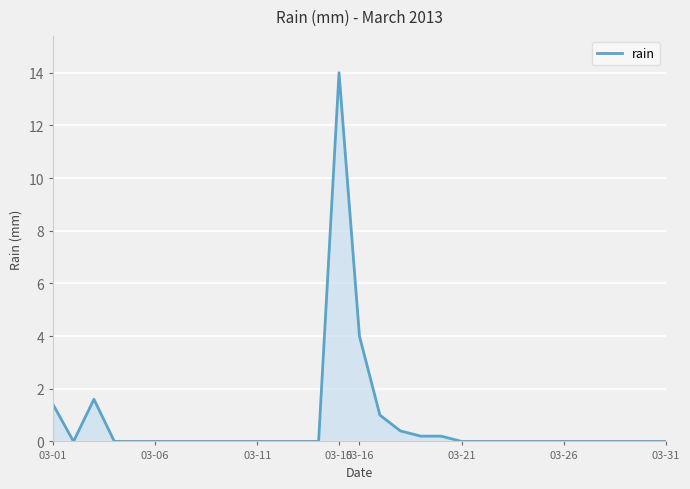

What is the difference between the maximum and minimum values?

14.0